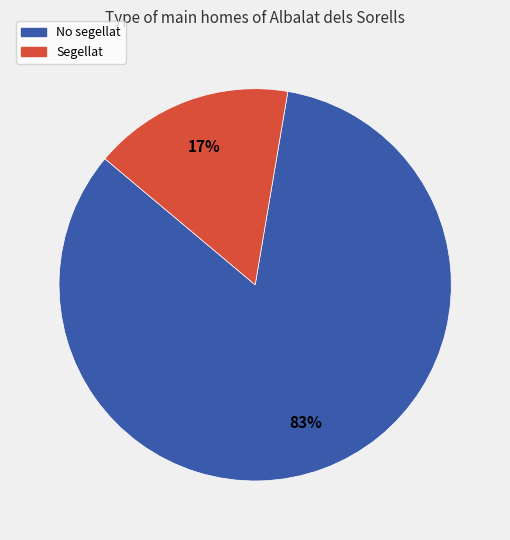

True or false: Segellat accounts for 17% of the total.

True